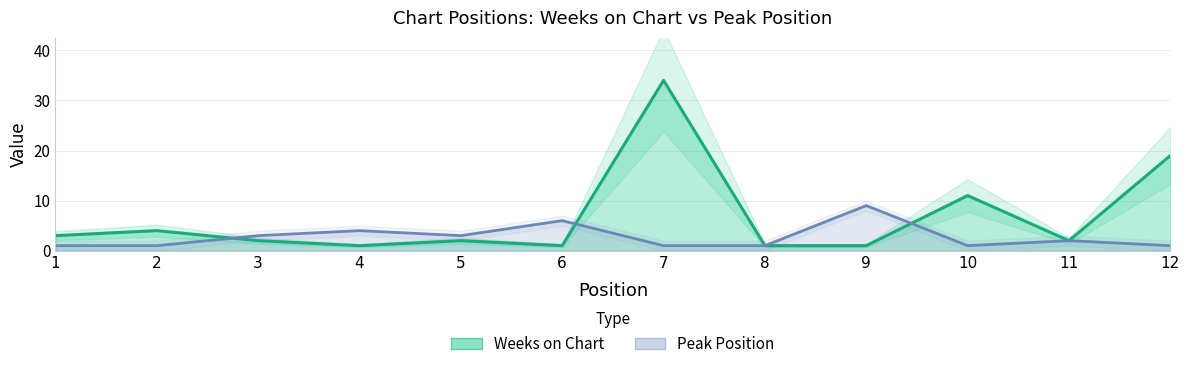

How many distinct data groups are displayed?

2